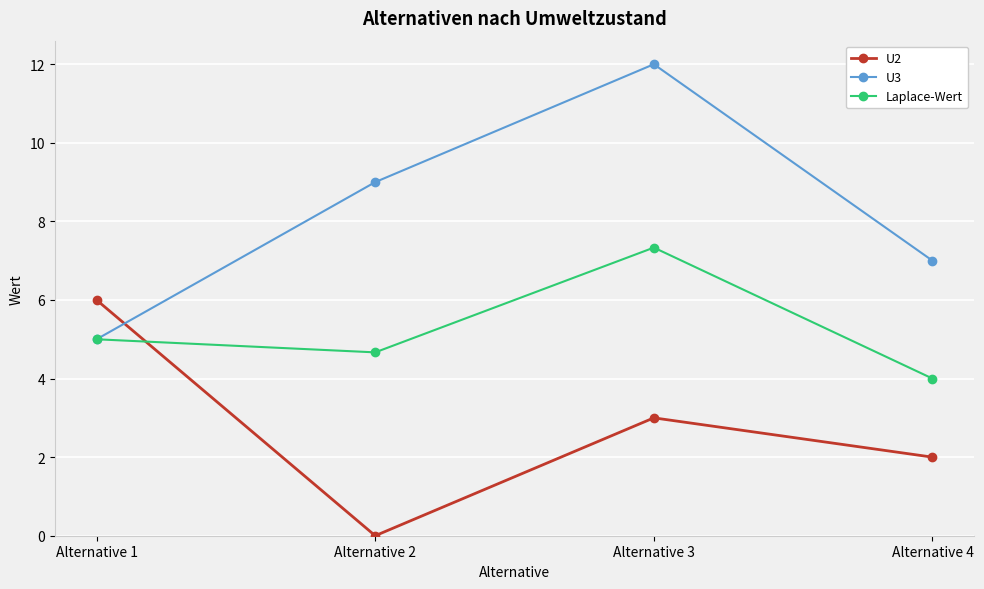

At how many categories does at least one series exceed 11?

1